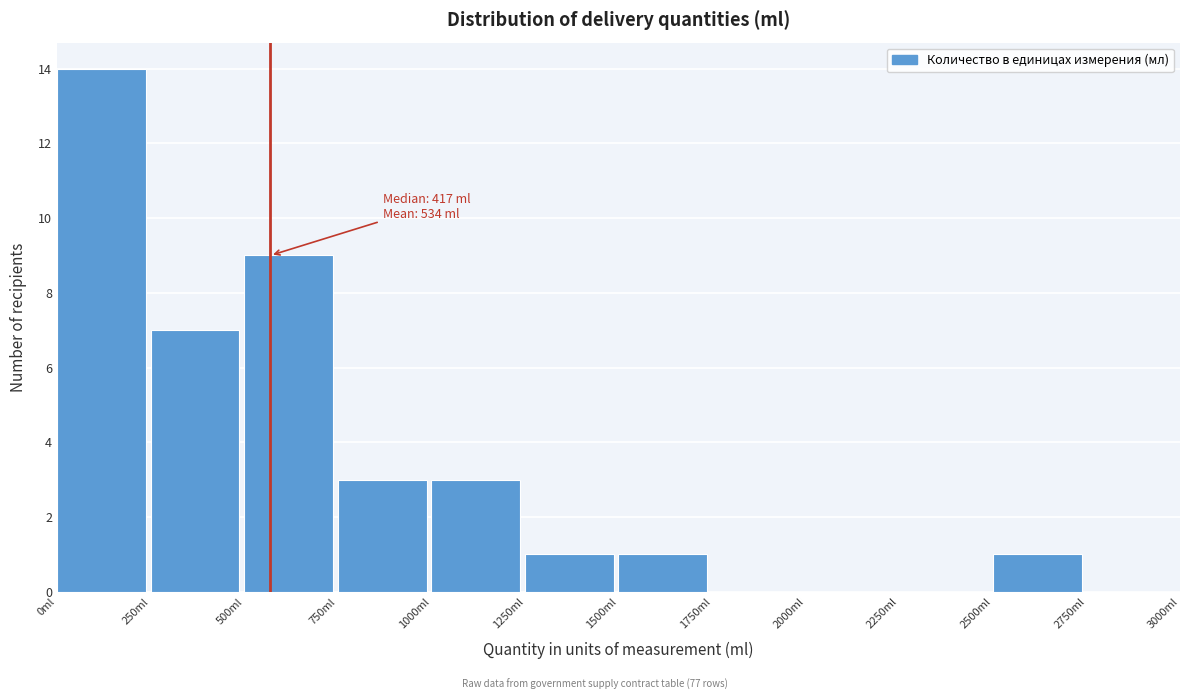

Which range on the x-axis has the tallest bar?

0 to 250